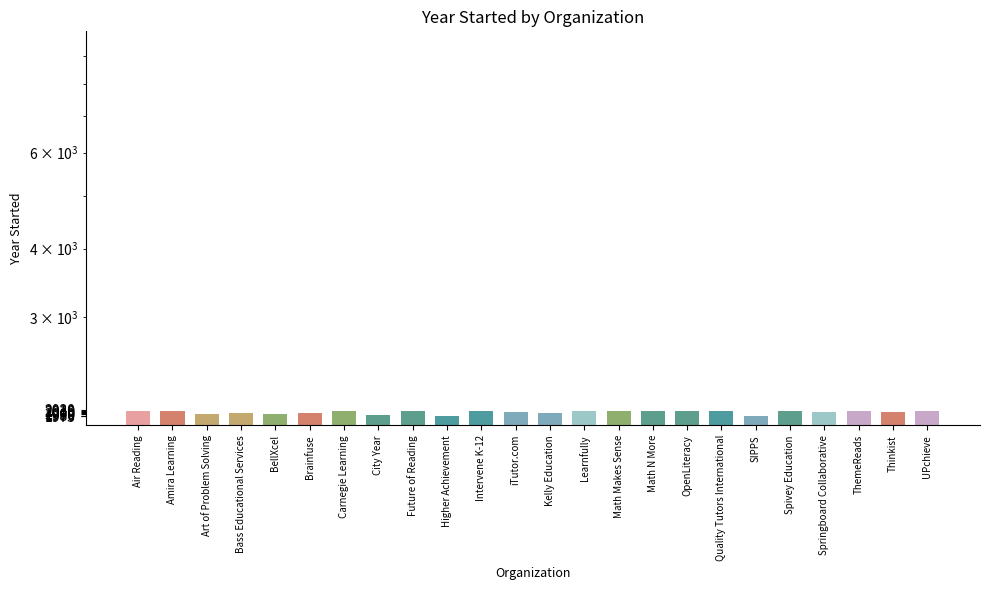

What is the smallest value displayed?

1975